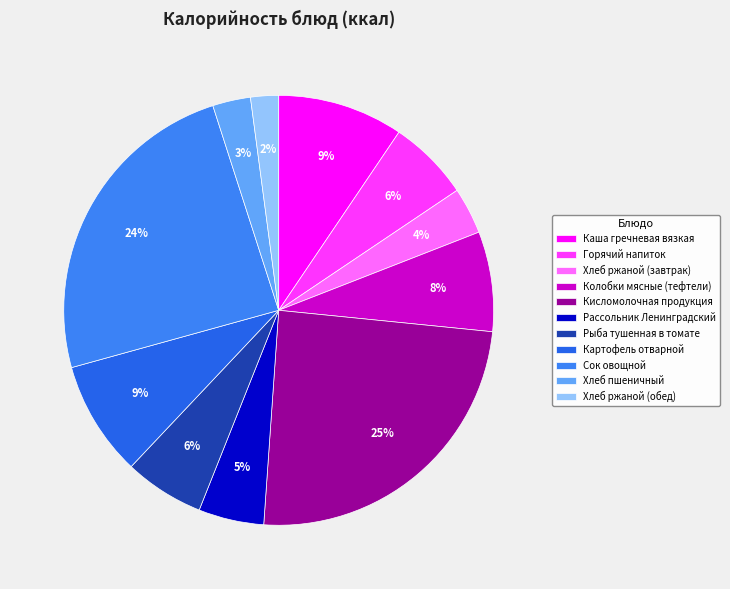

The Картофель отварной slice represents 1% of the pie. True or false?

False